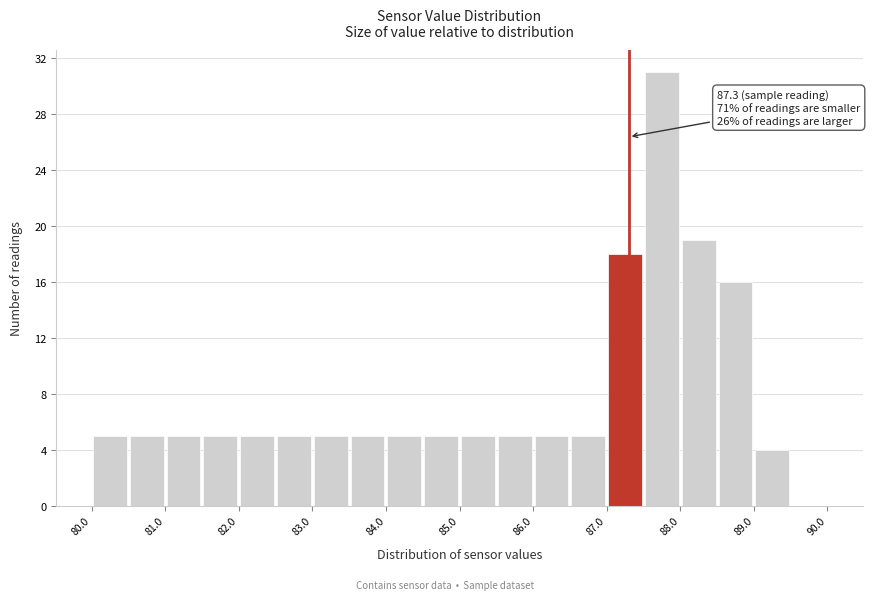

Over which range of the x-axis is the bar tallest?

87.5 to 88.0